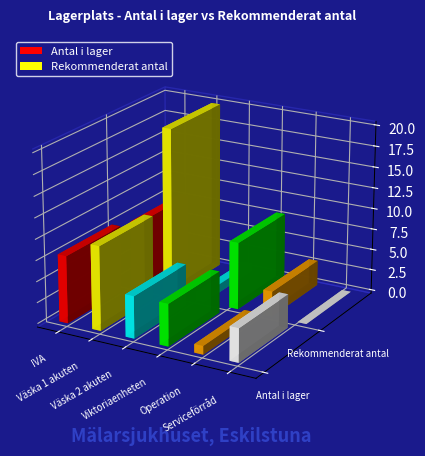

List the labels in order of Antal i lager value, largest first.

Väska 1 akuten, IVA, Väska 2 akuten, Viktoriaenheten, Serviceförråd, Operation